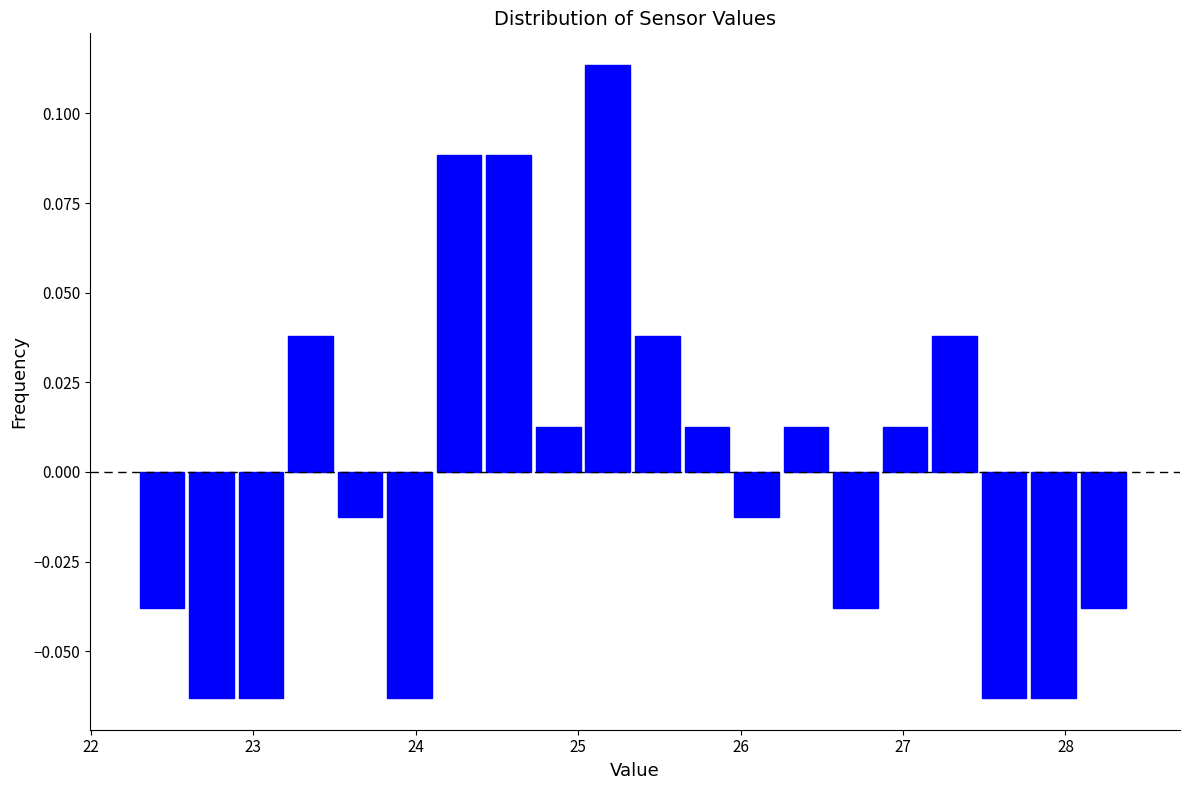

Read against the x-axis, roughly where is the centre of the tallest bar?

25.2